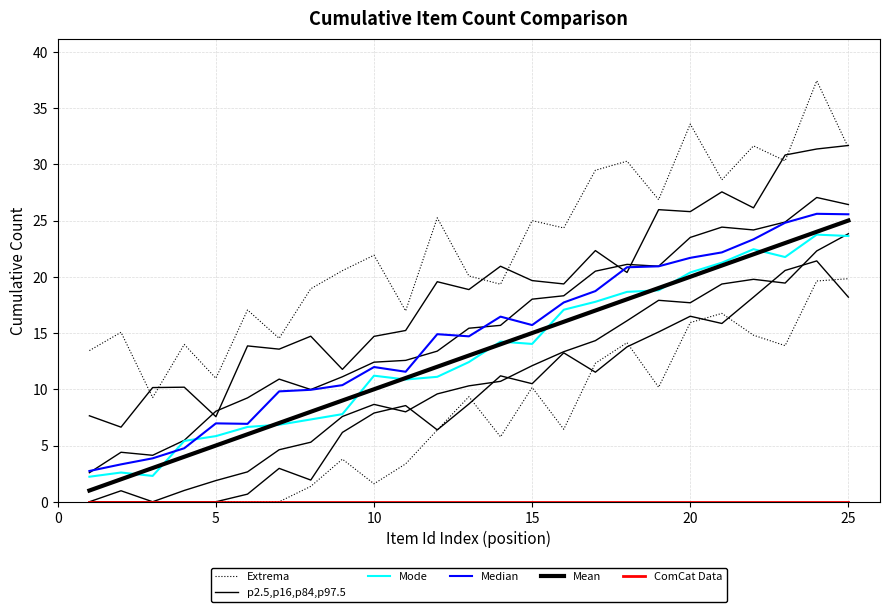

Reading right to left, transcribe all the data shown in this chart.

Extrema: 31.5	37.4	30.3	31.6	28.6	33.6	26.9	30.3	29.5	24.3	25.0	19.3	20.1	25.2	17.0	21.9	20.5	18.9	14.5	17.1	11.0	14.0	9.3	15.1	13.4
p2.5,p16,p84,p97.5: 31.7	31.4	30.8	26.1	27.5	25.8	26.0	20.4	22.3	19.4	19.7	20.9	18.9	19.6	15.2	14.7	11.8	14.7	13.6	13.9	7.6	10.2	10.2	6.6	7.6
Mode: 23.6	23.7	21.8	22.4	21.3	20.4	18.8	18.7	17.8	17.1	14.0	14.2	12.4	11.1	10.9	11.2	7.8	7.3	6.8	6.7	5.8	5.4	2.3	2.6	2.2
Median: 25.6	25.6	24.8	23.3	22.2	21.7	20.9	20.8	18.7	17.7	15.7	16.5	14.7	14.9	11.6	12.0	10.4	10.0	9.8	6.9	7.0	4.8	3.9	3.3	2.7
Mean: 25.0	24.0	23.0	22.0	21.0	20.0	19.0	18.0	17.0	16.0	15.0	14.0	13.0	12.0	11.0	10.0	9.0	8.0	7.0	6.0	5.0	4.0	3.0	2.0	1.0
ComCat Data: 0.0	0.0	0.0	0.0	0.0	0.0	0.0	0.0	0.0	0.0	0.0	0.0	0.0	0.0	0.0	0.0	0.0	0.0	0.0	0.0	0.0	0.0	0.0	0.0	0.0